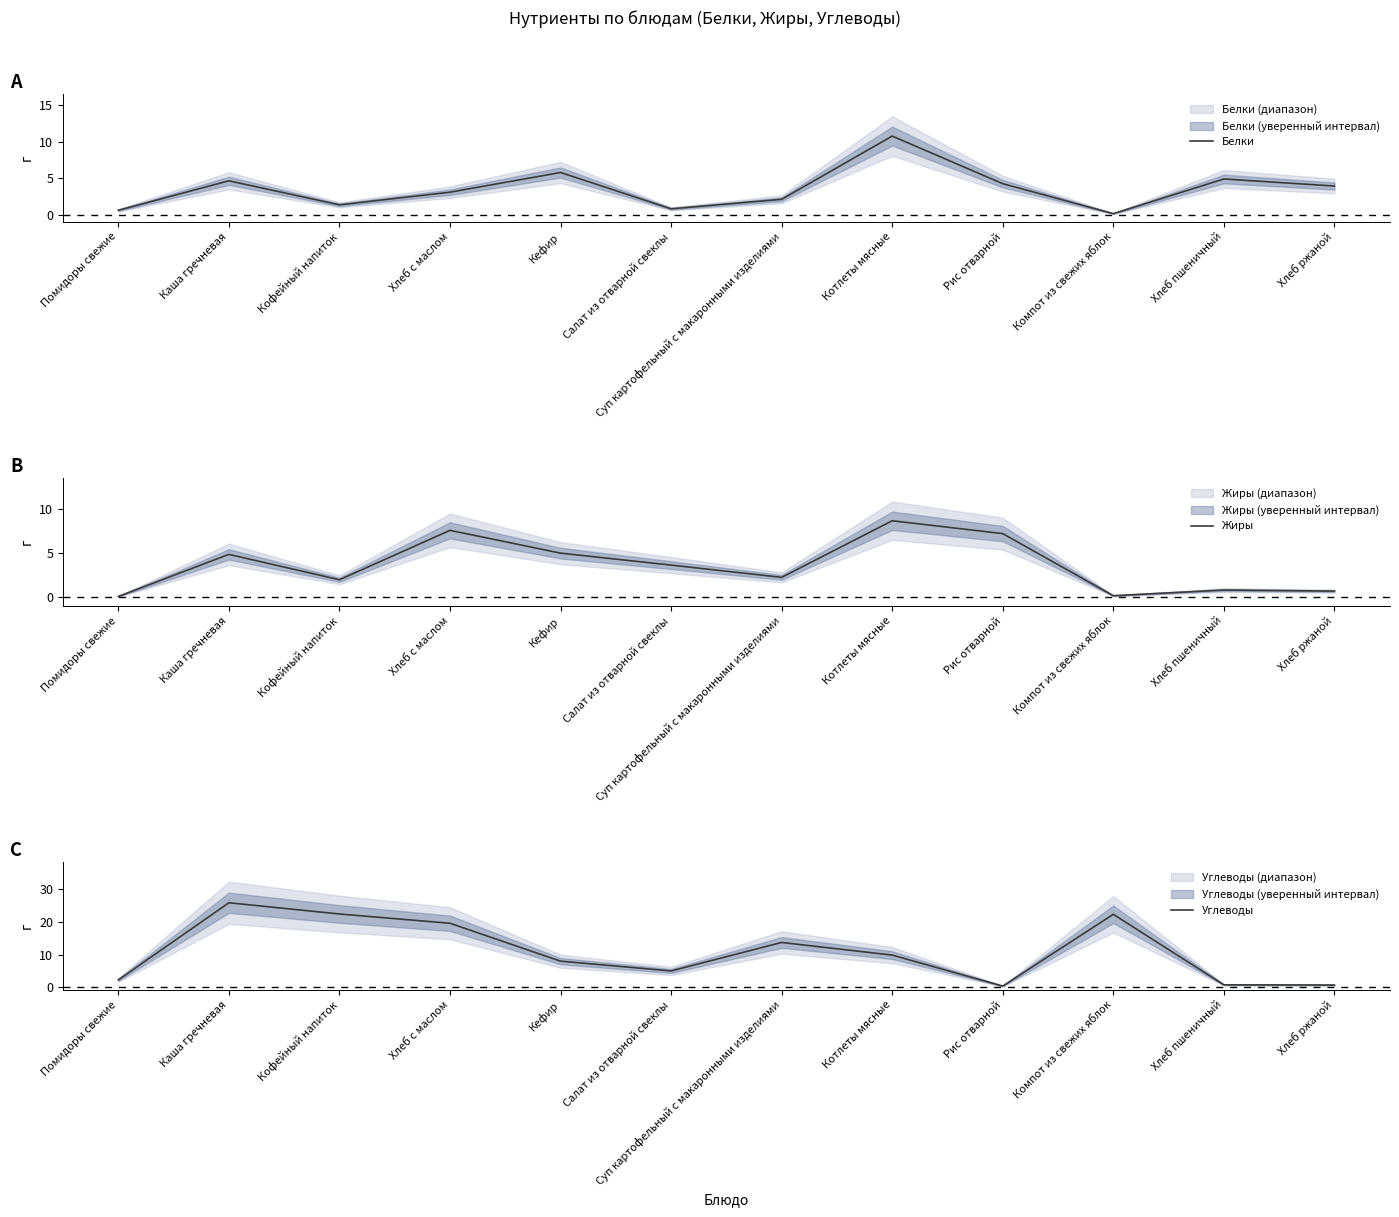

What is the label of the 11th point from the right?

Каша гречневая